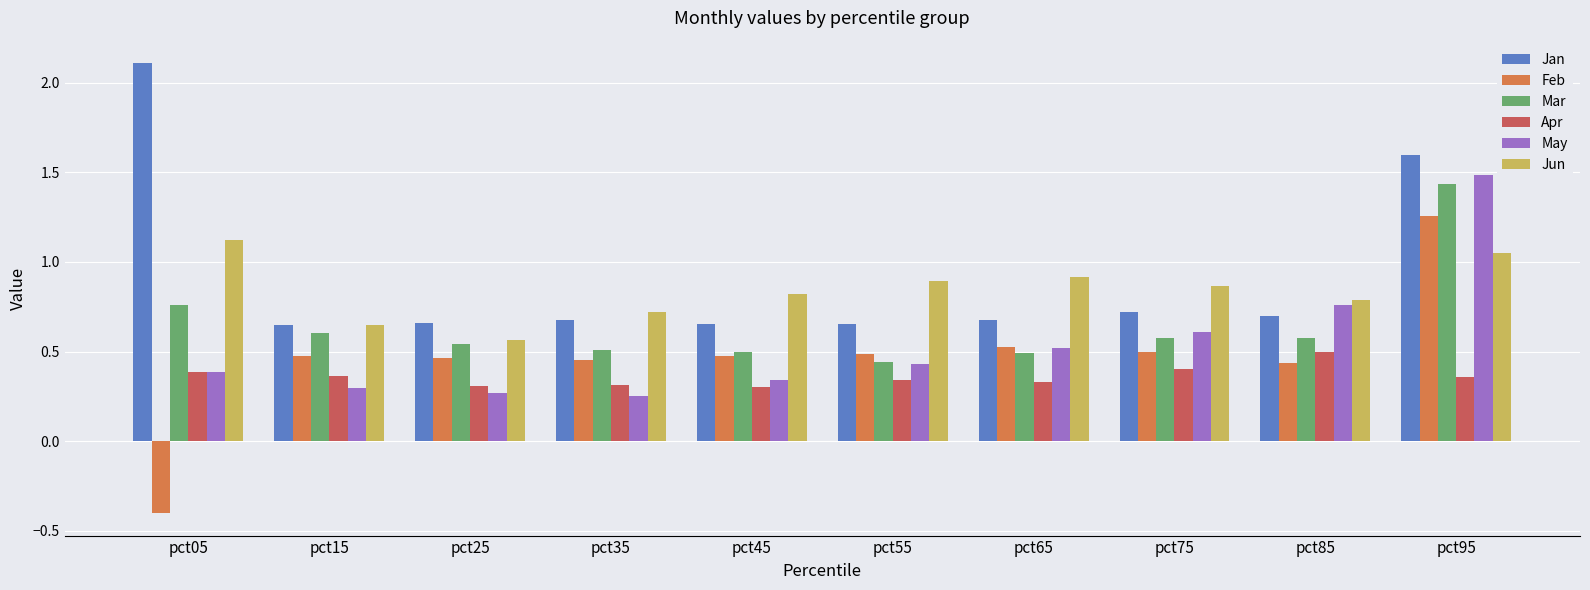

What is the spread (max minus min) of values at pct95?

1.2